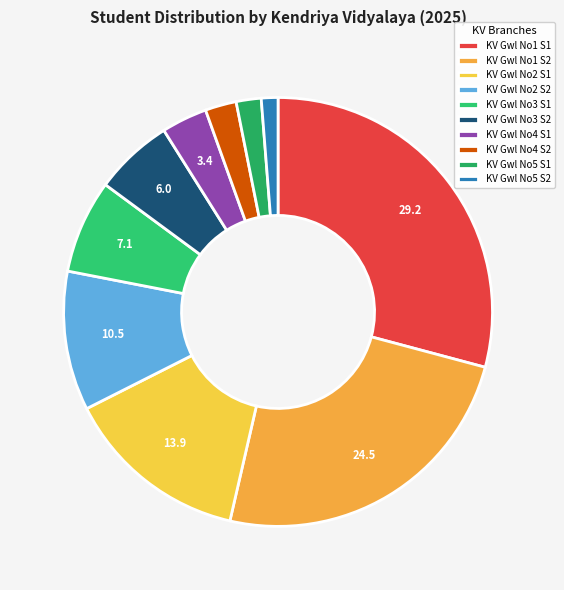

Which slice is the largest?

KV Gwl No1 S1